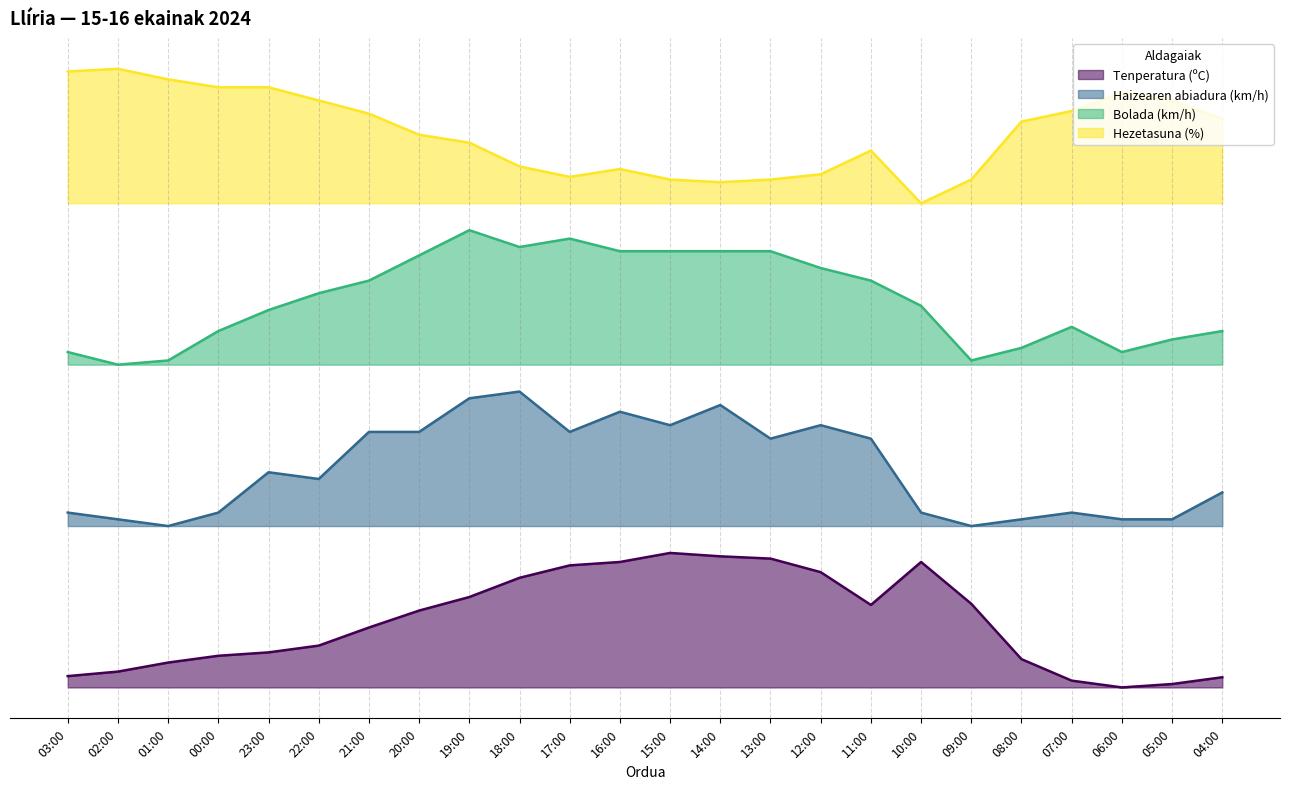

Which series has the largest total across all categories?

Hezetasuna (%)